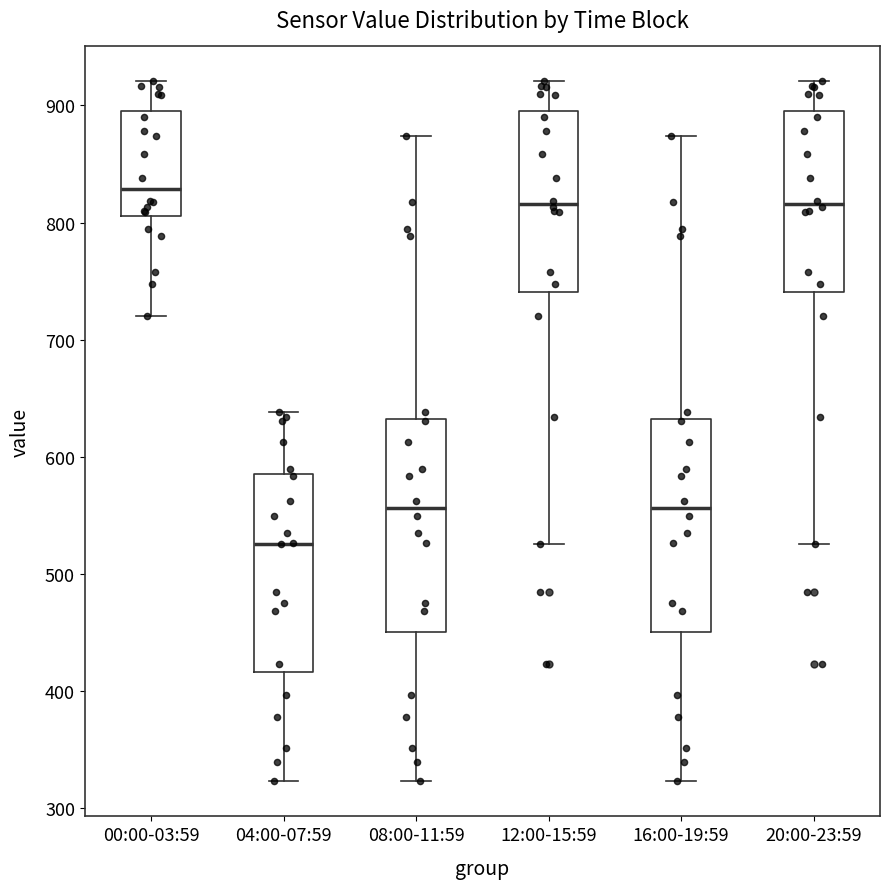

Reading left to right, transcribe this box plot: for each box, give where its median line is, the range the box spans, and where its two whiskers end, as read against the y-axis. The values are not printed on the chart, so give them approximately, as read against the axis.

00:00-03:59: median 830, box 810 to 900, whiskers 720 to 920
04:00-07:59: median 530, box 420 to 590, whiskers 320 to 640
08:00-11:59: median 560, box 450 to 630, whiskers 320 to 870
12:00-15:59: median 820, box 740 to 900, whiskers 530 to 920
16:00-19:59: median 560, box 450 to 630, whiskers 320 to 870
20:00-23:59: median 820, box 740 to 900, whiskers 530 to 920